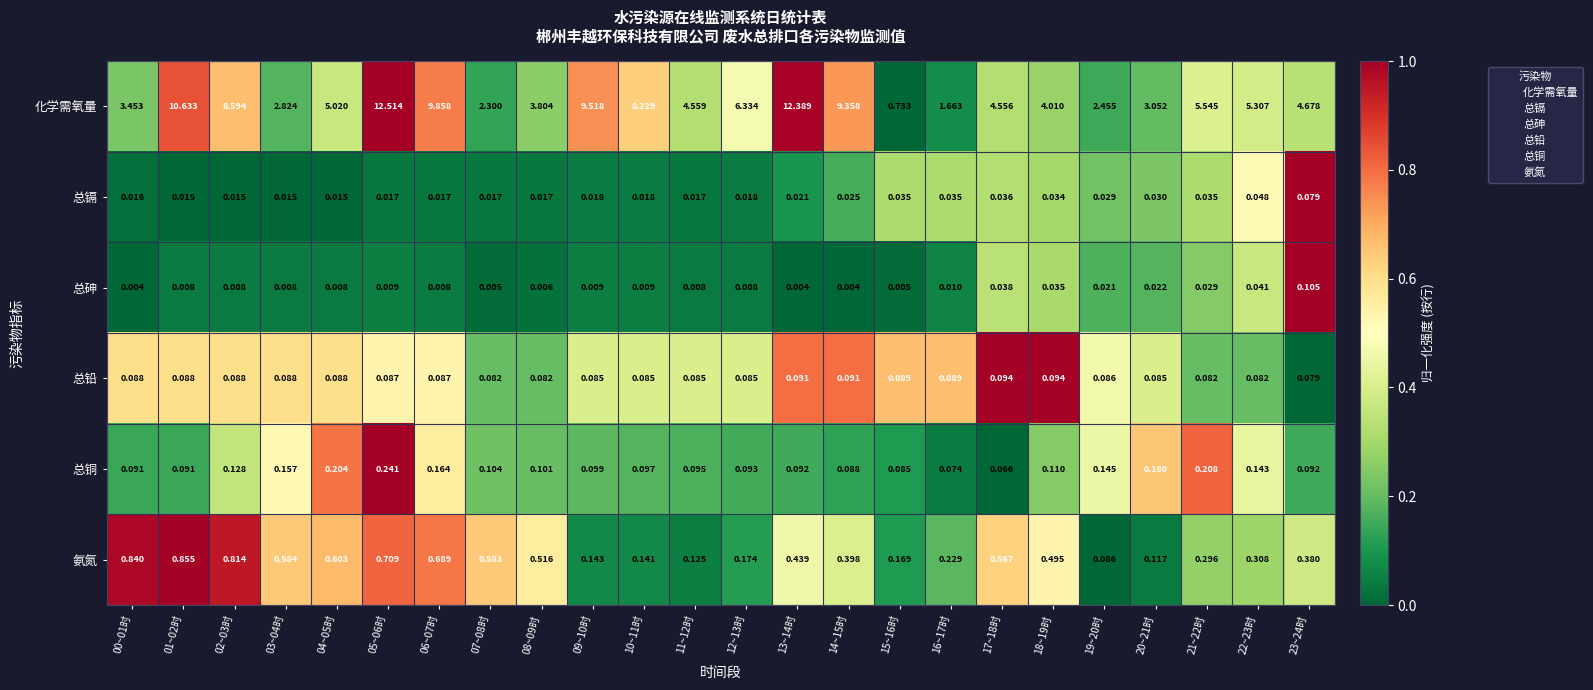

Which series changed the most between 00~01时 and 17~18时?

化学需氧量